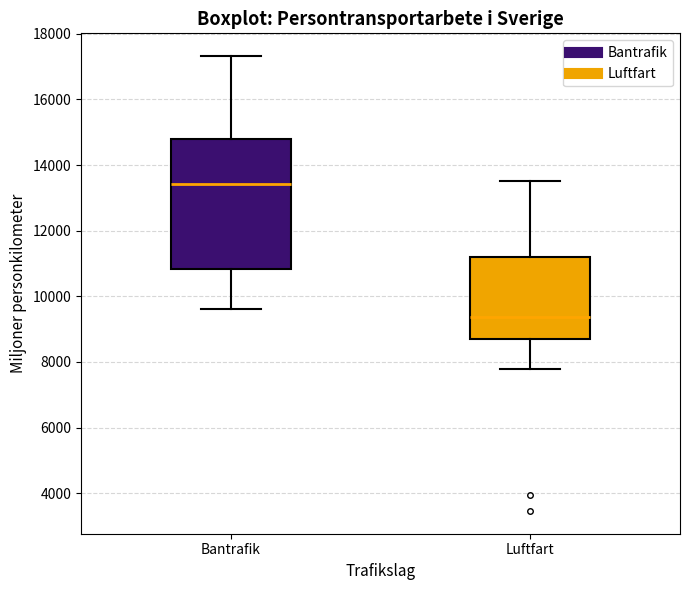

Which box has the highest median line?

Bantrafik